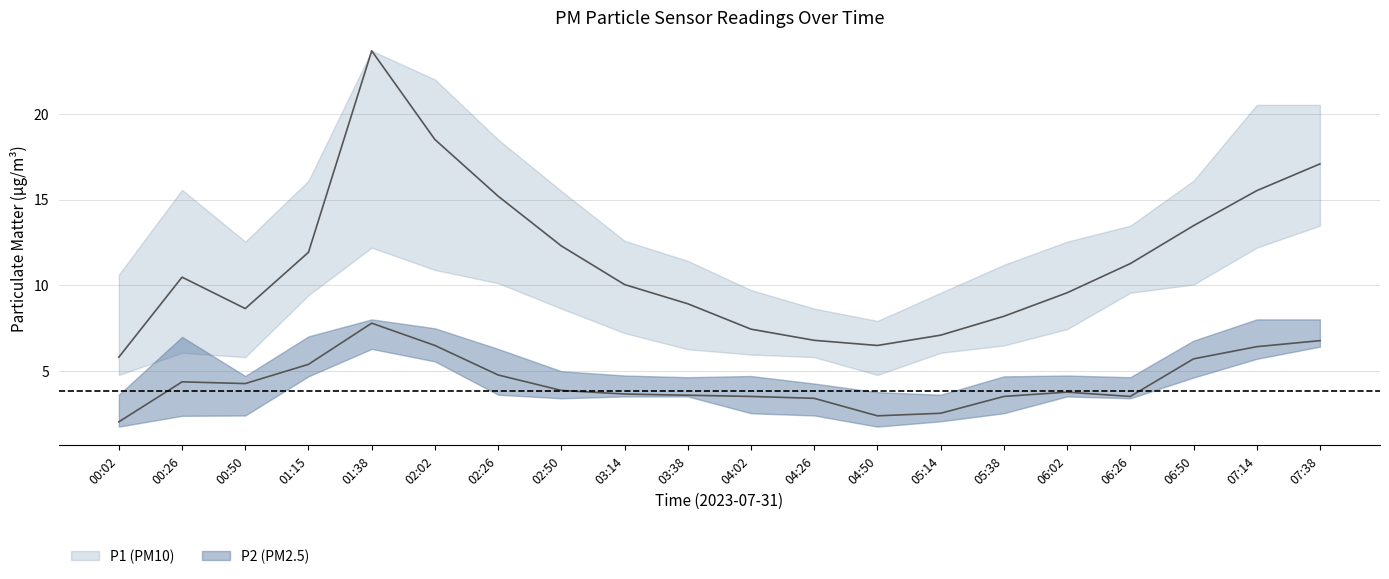

Which category has the highest value in the P2_lower series?

07:38